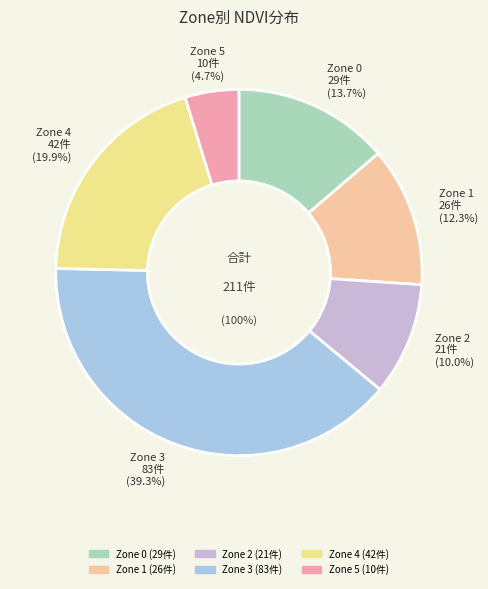

What is the change in value from Zone 0 to Zone 4?

+13